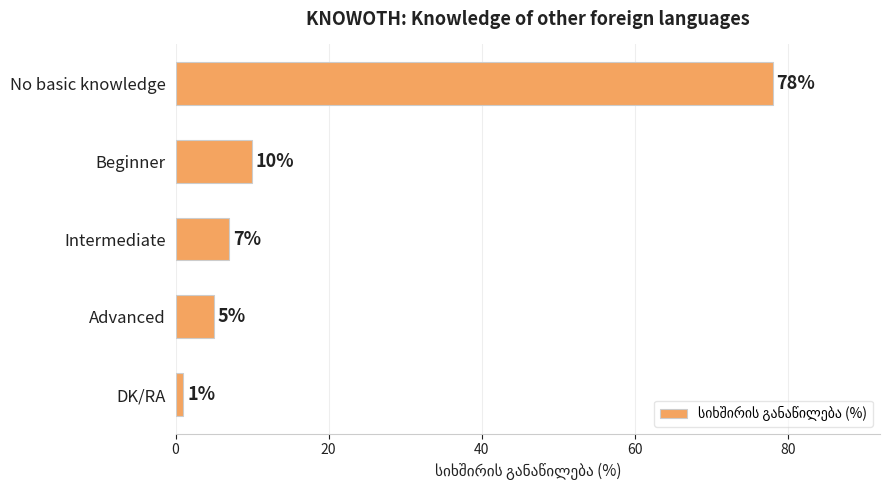

What is the difference between the maximum and minimum values?

77